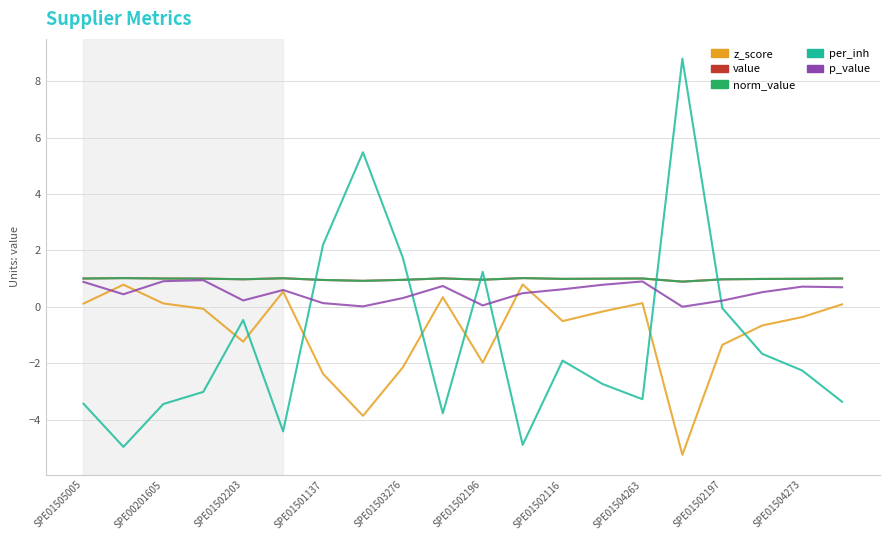

Which series has the widest spread of values?

per_inh